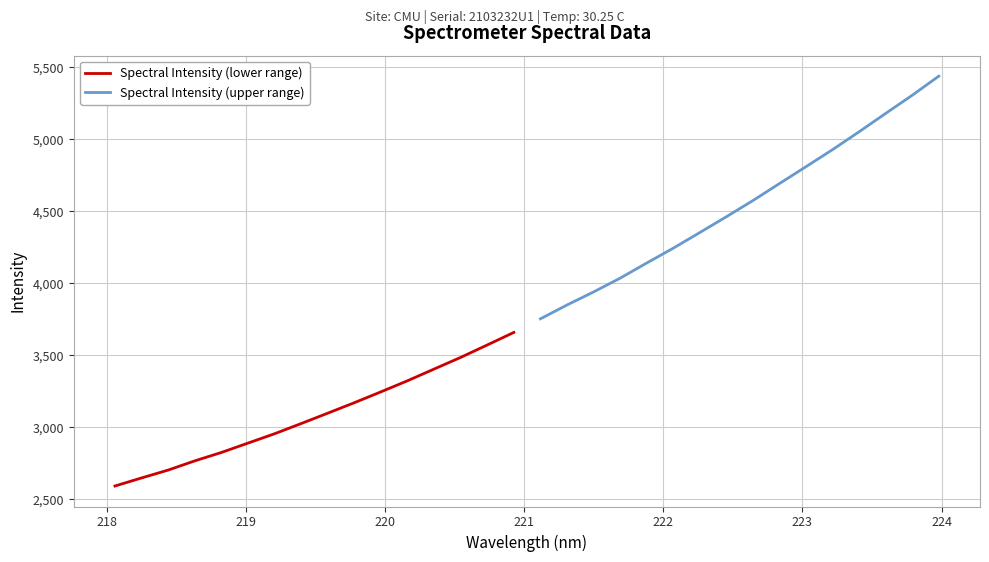

Which series has the largest total across all categories?

Spectral Intensity (upper range)